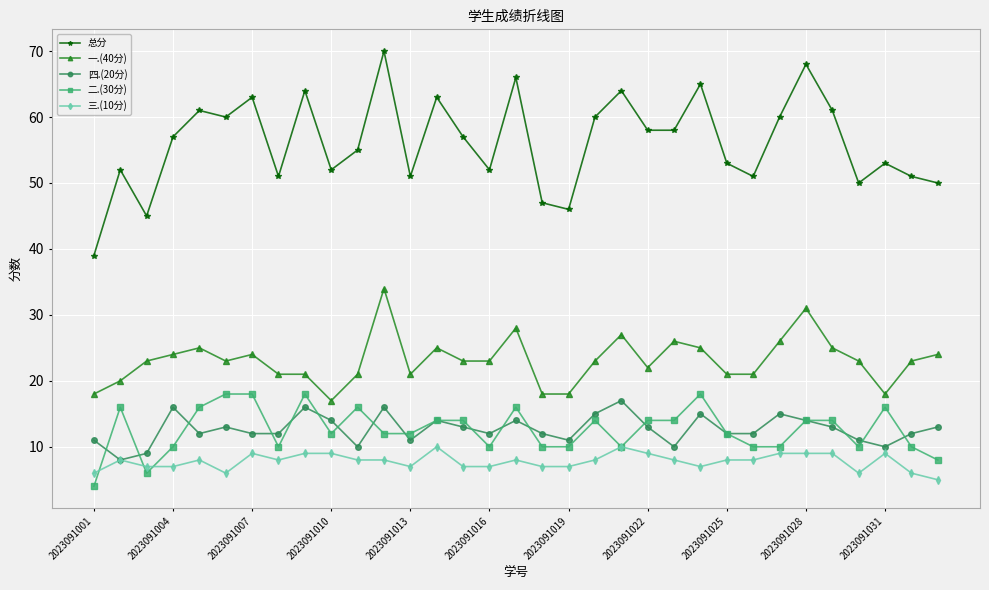

Which series has the largest total across all categories?

总分